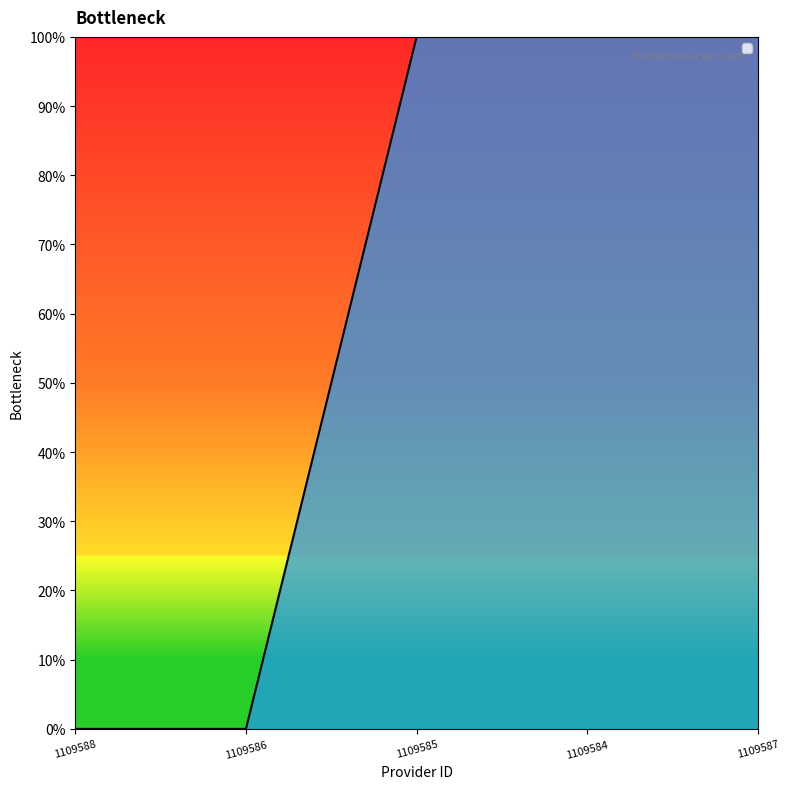

What position from the left is 1109586?

2